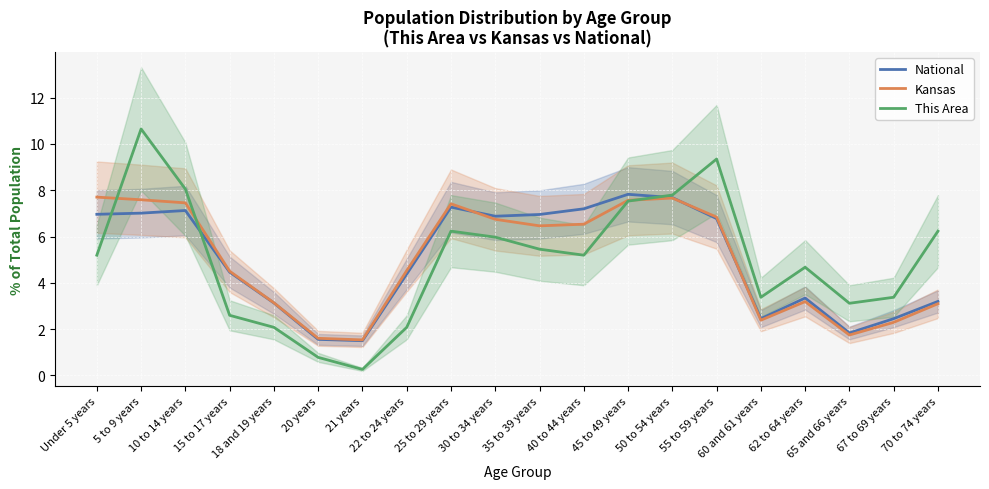

Is it true that This Area equals 8.4 at 35 to 39 years?

False